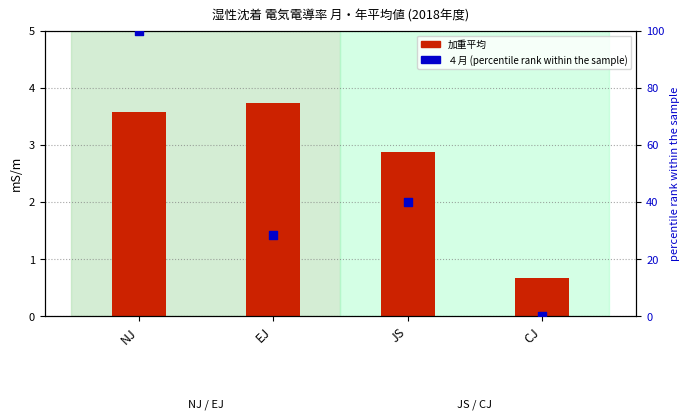

Is the value of 加重平均 at NJ greater than the value of ４月 (percentile rank) at NJ?

No